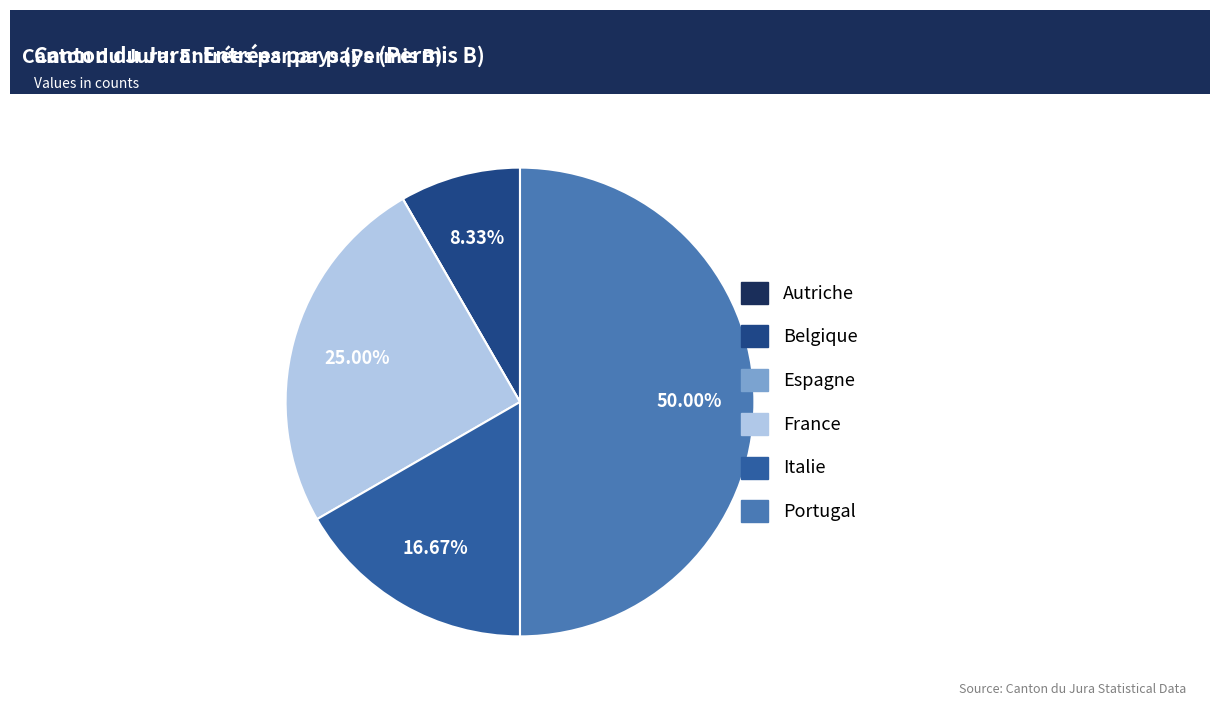

Which slice is the largest?

Portugal